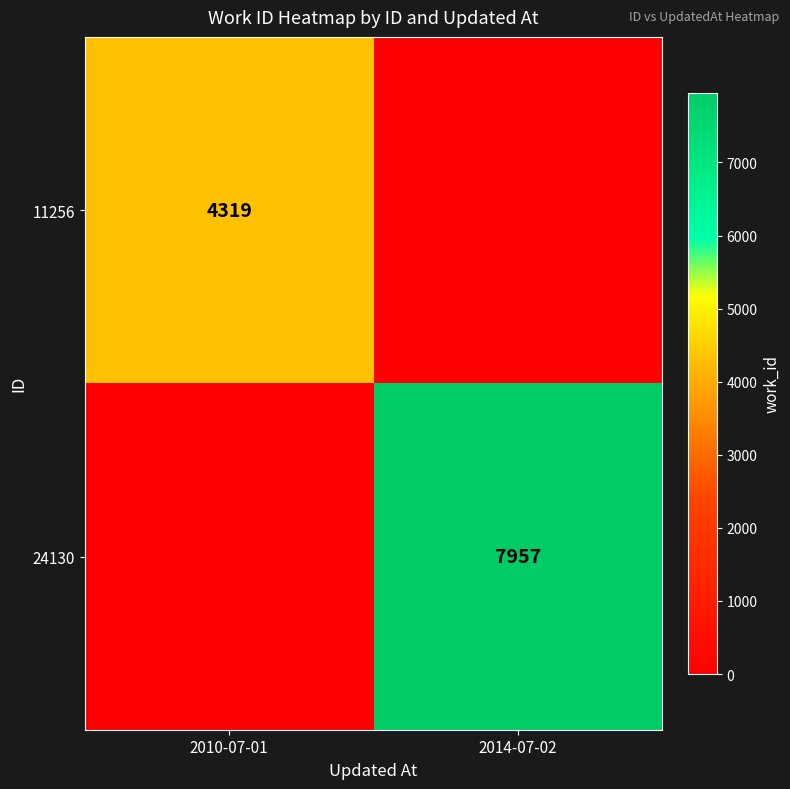

Is the value of 24130 at 2014-07-02 greater than the value of 11256 at 2010-07-01?

Yes